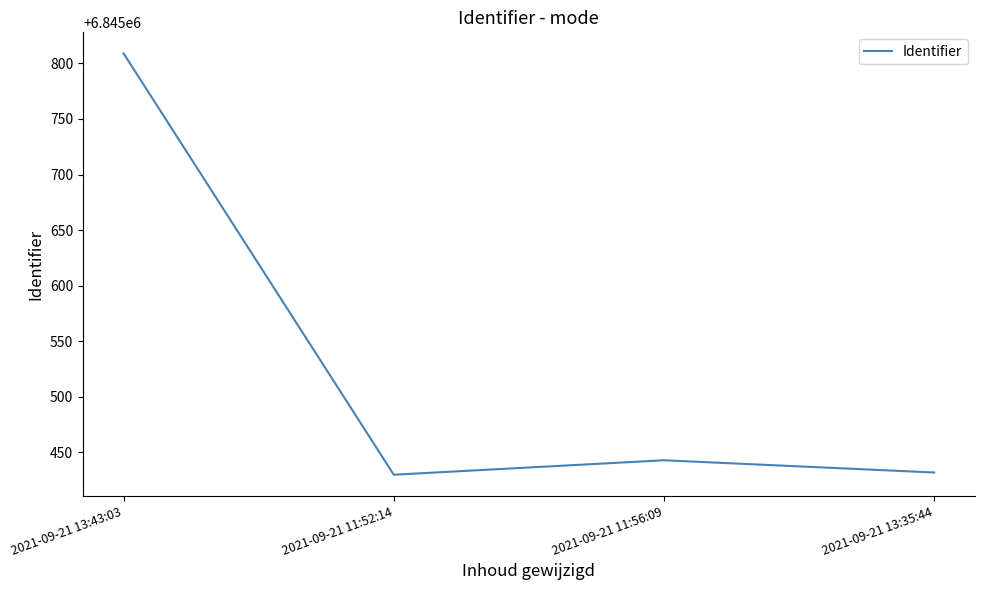

Approximately how many times larger is the value at 2021-09-21 11:56:09 compared to 2021-09-21 11:52:14?

1.0